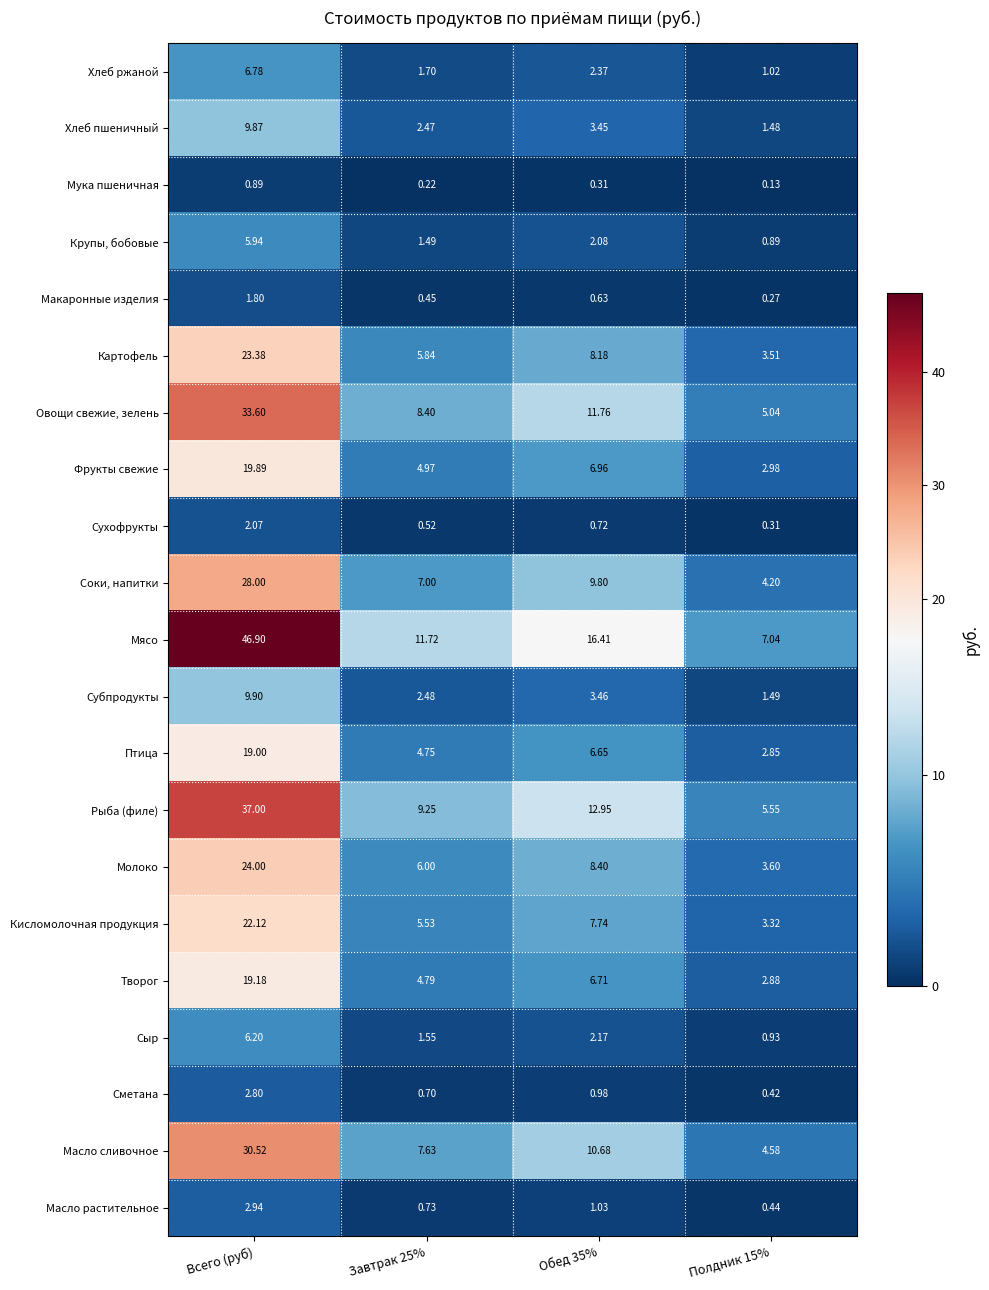

List the series in order of their peak value, highest first.

Мясо, Рыба (филе), Овощи свежие, зелень, Масло сливочное, Соки, напитки, Молоко, Картофель, Кисломолочная продукция, Фрукты свежие, Творог, Птица, Субпродукты, Хлеб пшеничный, Хлеб ржаной, Сыр, Крупы, бобовые, Масло растительное, Сметана, Сухофрукты, Макаронные изделия, Мука пшеничная